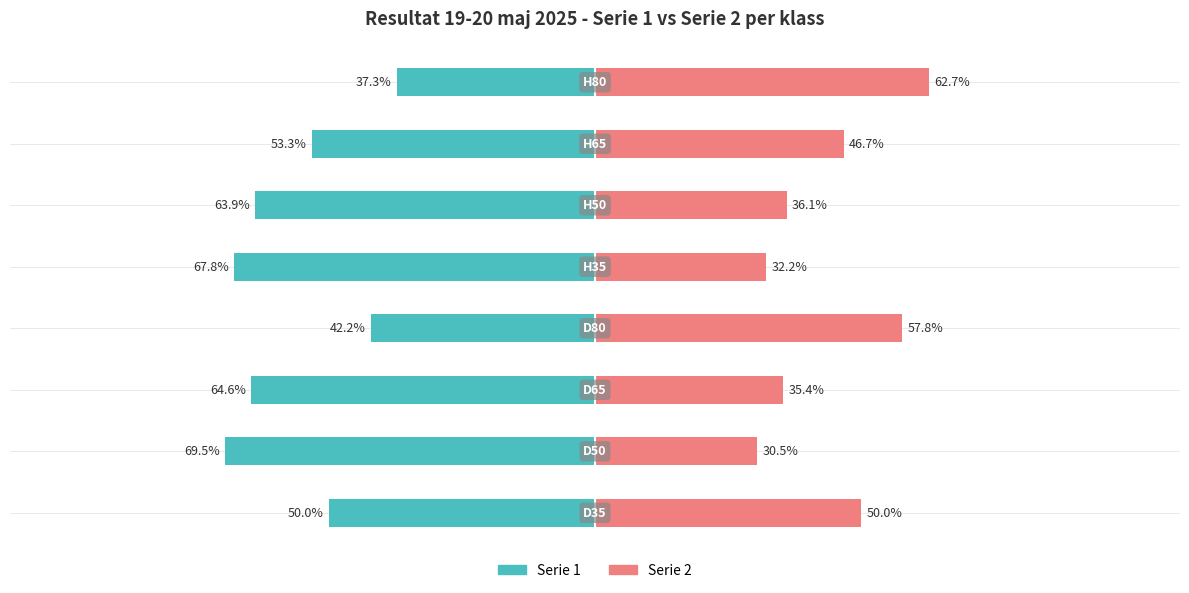

What are all the series names shown in the legend?

Serie 1, Serie 2